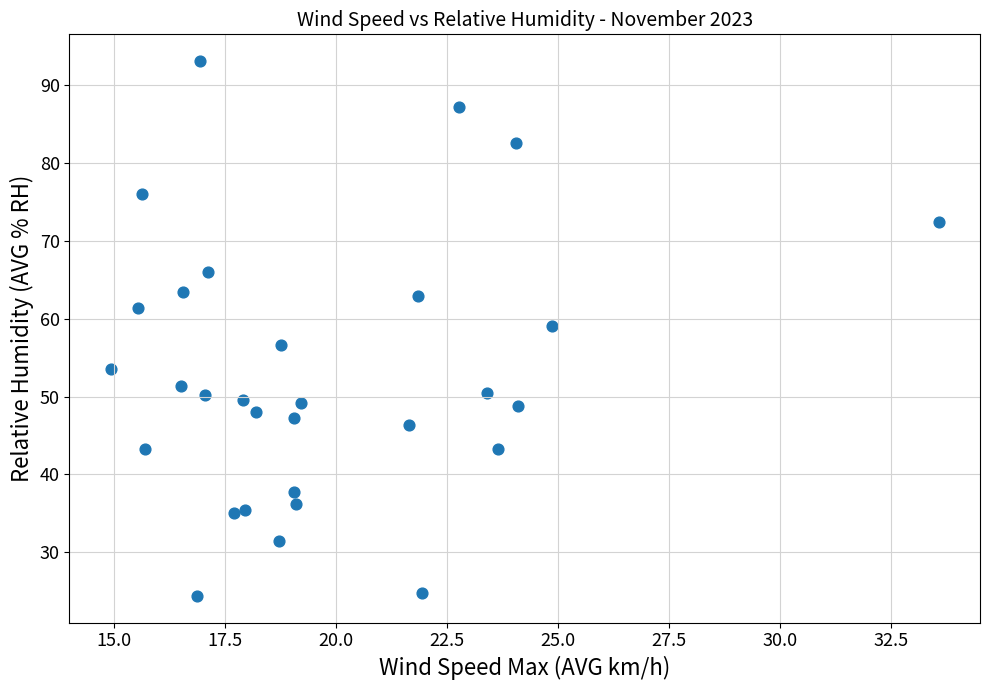

What is the range of Y values (max minus min)?

68.7